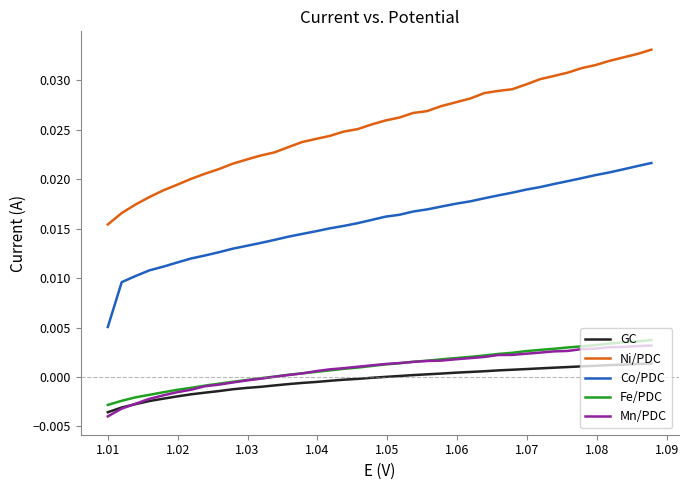

True or false: Ni/PDC and Mn/PDC cross at least once.

False